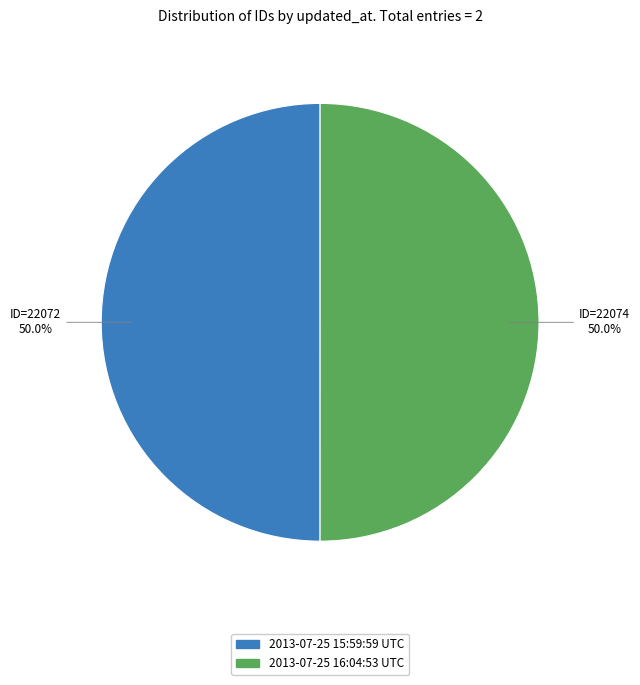

How much of the chart is everything except 2013-07-25 16:04:53 UTC?

50.0%